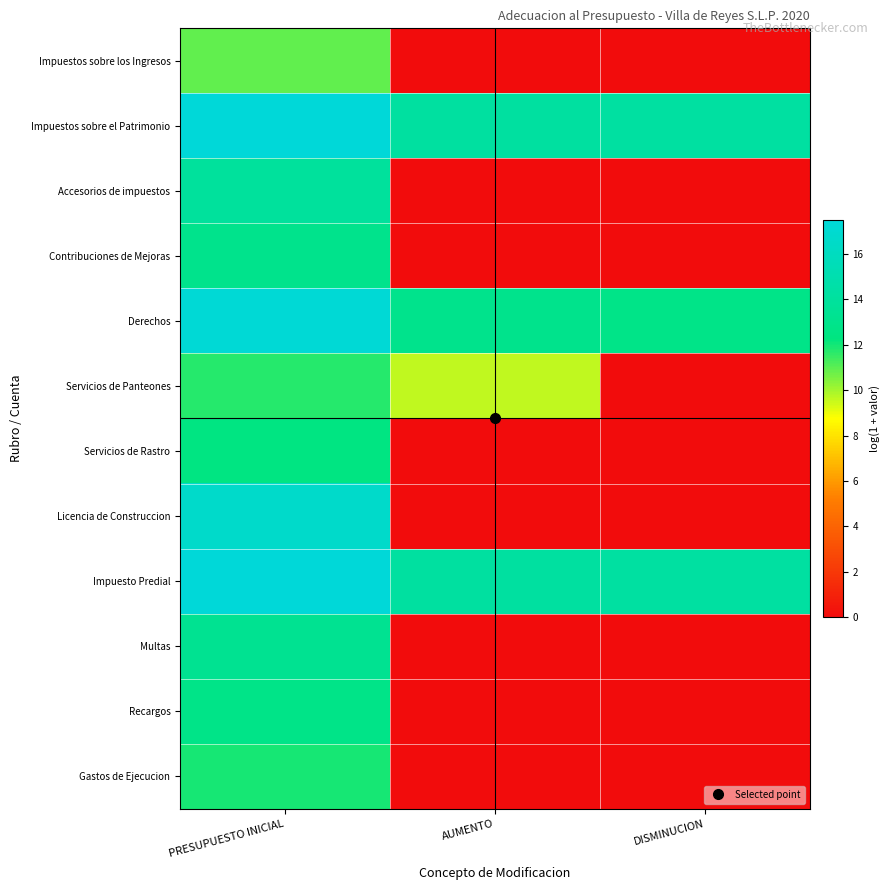

Reading right to left, transcribe all the data shown in this chart.

Impuestos sobre los Ingresos: DISMINUCION=0.0	AUMENTO=0.0	PRESUPUESTO INICIAL=10.9
Impuestos sobre el Patrimonio: DISMINUCION=14.3	AUMENTO=14.2	PRESUPUESTO INICIAL=17.5
Accesorios de impuestos: DISMINUCION=0.0	AUMENTO=0.0	PRESUPUESTO INICIAL=13.9
Contribuciones de Mejoras: DISMINUCION=0.0	AUMENTO=0.0	PRESUPUESTO INICIAL=13.0
Derechos: DISMINUCION=12.7	AUMENTO=13.0	PRESUPUESTO INICIAL=17.2
Servicios de Panteones: DISMINUCION=0.0	AUMENTO=9.6	PRESUPUESTO INICIAL=11.7
Servicios de Rastro: DISMINUCION=0.0	AUMENTO=0.0	PRESUPUESTO INICIAL=12.4
Licencia de Construccion: DISMINUCION=0.0	AUMENTO=0.0	PRESUPUESTO INICIAL=16.7
Impuesto Predial: DISMINUCION=14.3	AUMENTO=14.2	PRESUPUESTO INICIAL=17.5
Multas: DISMINUCION=0.0	AUMENTO=0.0	PRESUPUESTO INICIAL=13.3
Recargos: DISMINUCION=0.0	AUMENTO=0.0	PRESUPUESTO INICIAL=12.8
Gastos de Ejecucion: DISMINUCION=0.0	AUMENTO=0.0	PRESUPUESTO INICIAL=11.9